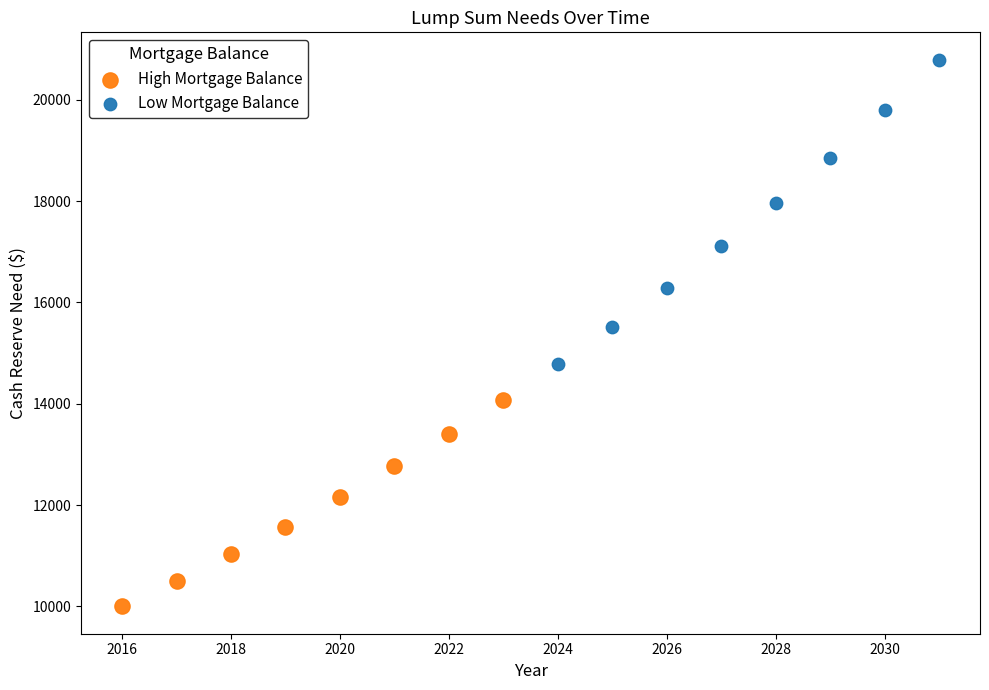

Which series has the widest spread of Y values?

Low Mortgage Balance